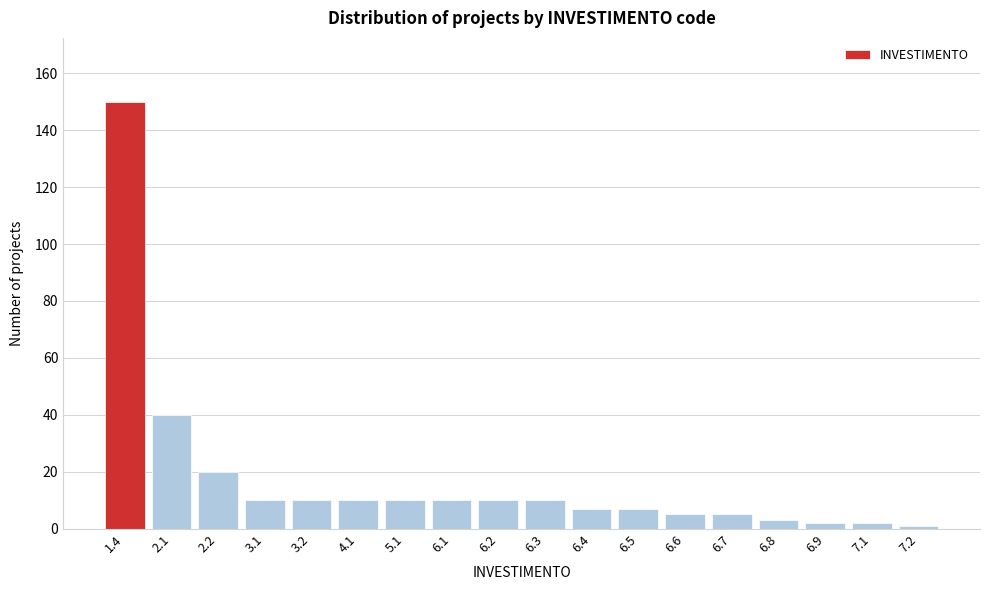

Reading left to right, list all the values displayed in this chart.

1.4=150	2.1=40	2.2=20	3.1=10	3.2=10	4.1=10	5.1=10	6.1=10	6.2=10	6.3=10	6.4=7	6.5=7	6.6=5	6.7=5	6.8=3	6.9=2	7.1=2	7.2=1